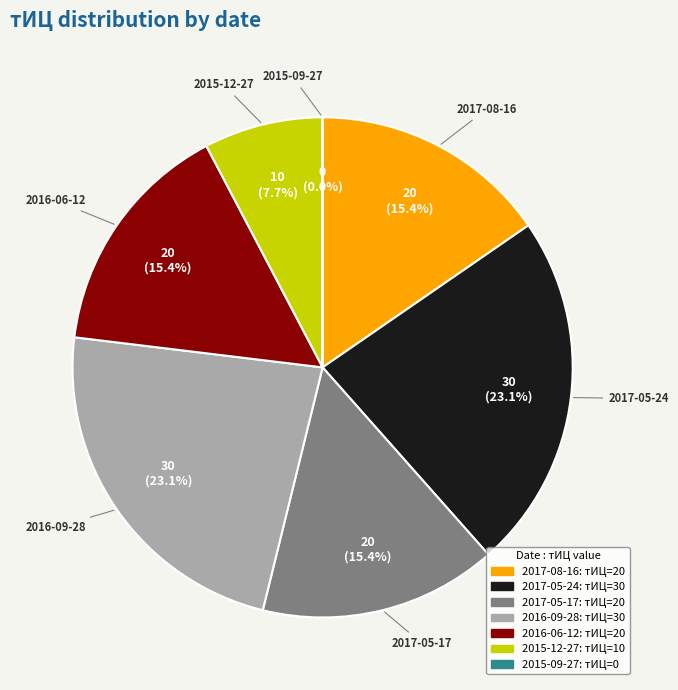

To the nearest percent, what is the average slice percentage?

14%